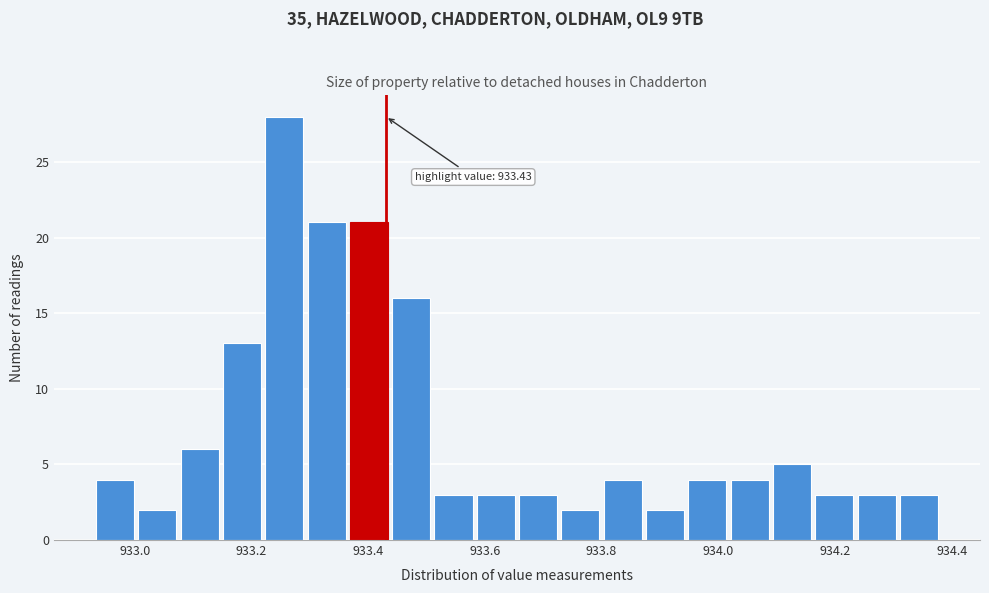

Around what value on the x-axis is the tallest bar? Give the approximate position of its centre, as read against the axis.

933.26